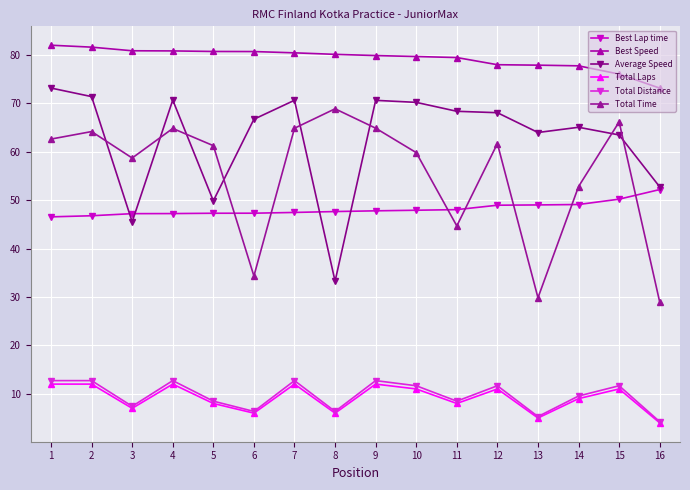

Does the chart have visible grid lines?

Yes